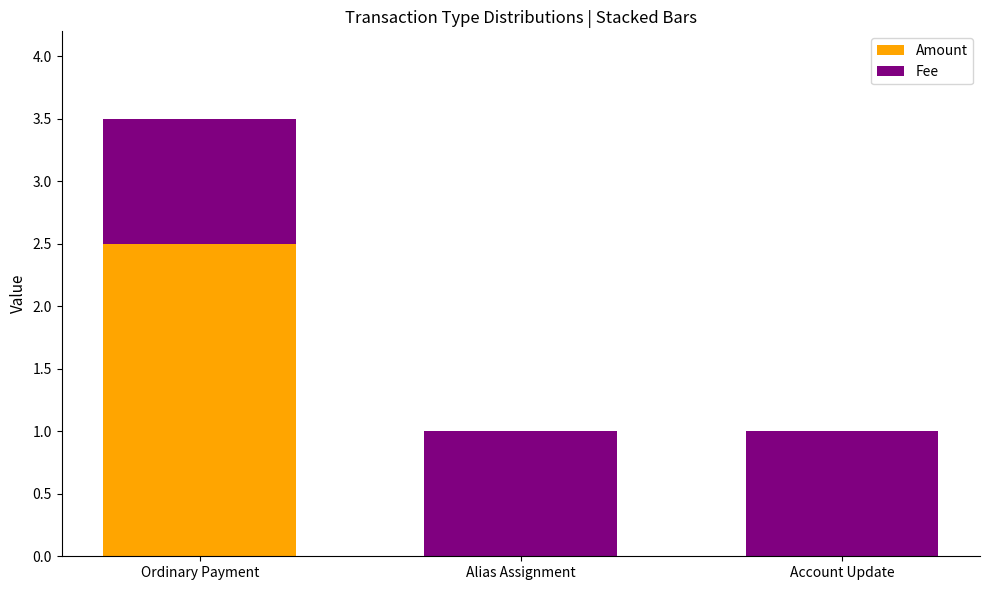

At which category is the sum across all series the highest?

Ordinary Payment